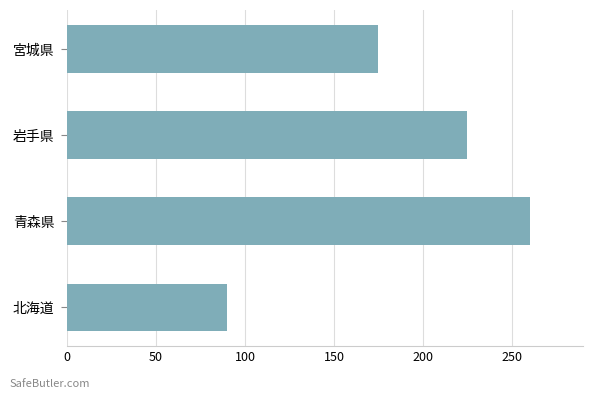

Reading bottom to top, transcribe all the data shown in this chart.

90	260	225	175